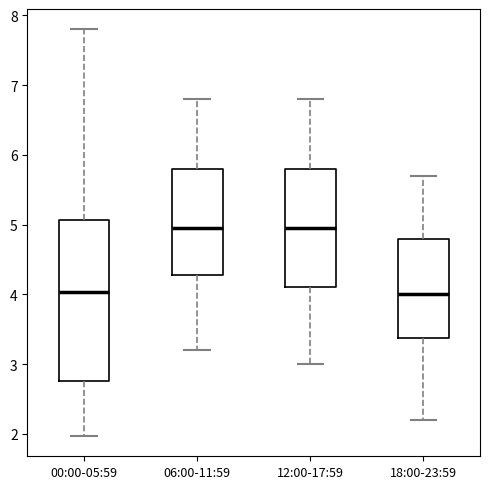

Reading left to right, transcribe this box plot: for each box, give where its median line is, the range the box spans, and where its two whiskers end, as read against the y-axis. The values are not printed on the chart, so give them approximately, as read against the axis.

00:00-05:59: median 4.0, box 2.8 to 5.1, whiskers 2.0 to 7.8
06:00-11:59: median 5.0, box 4.3 to 5.8, whiskers 3.2 to 6.8
12:00-17:59: median 5.0, box 4.1 to 5.8, whiskers 3.0 to 6.8
18:00-23:59: median 4.0, box 3.4 to 4.8, whiskers 2.2 to 5.7